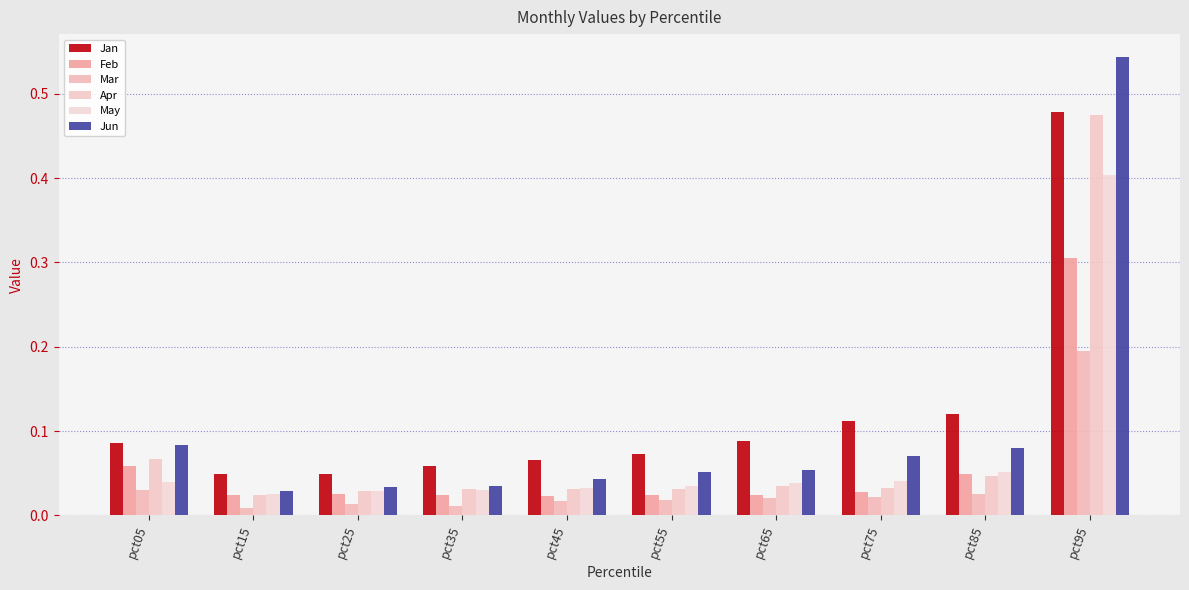

At which label does Jan reach its minimum?

pct25